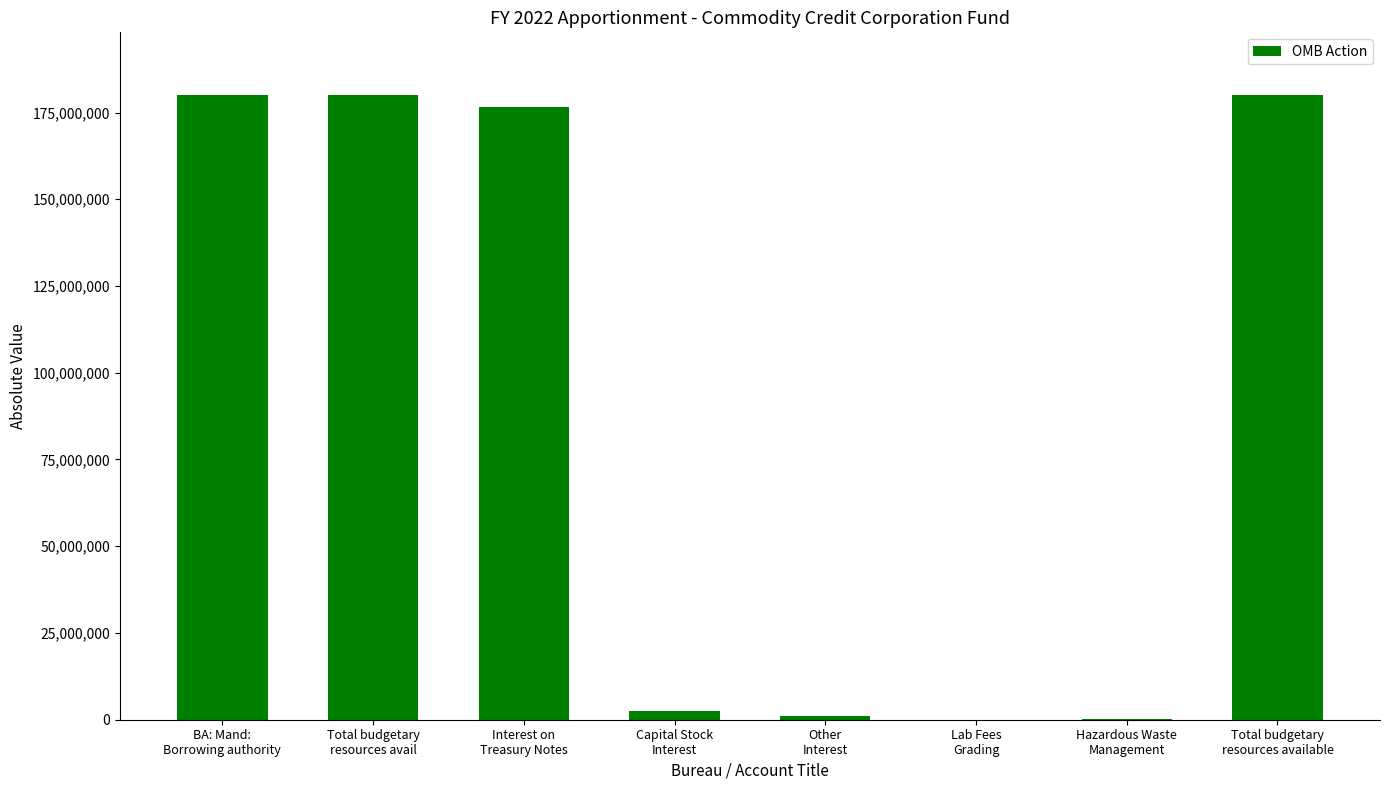

Is it true that the value at Total budgetary
resources avail is 180094285?

True